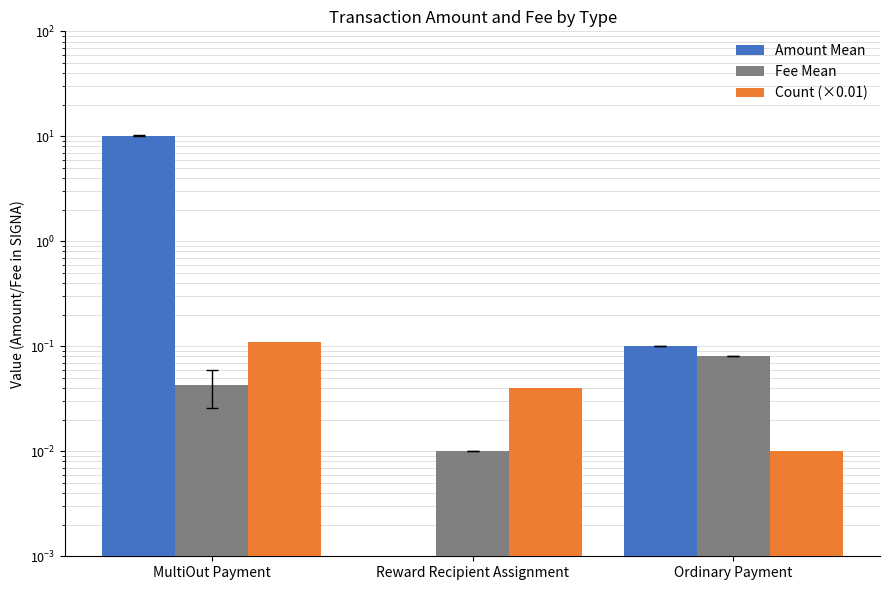

List the labels in order of Amount Mean value, smallest first.

Reward Recipient Assignment, Ordinary Payment, MultiOut Payment